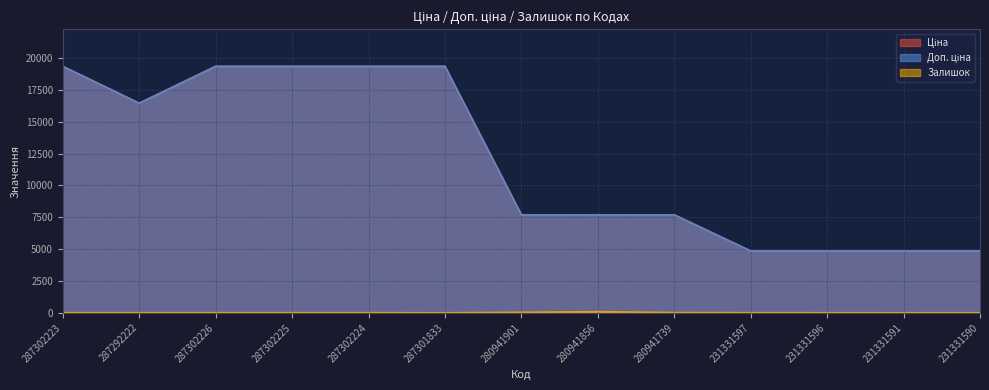

Which series has the largest total across all categories?

Ціна